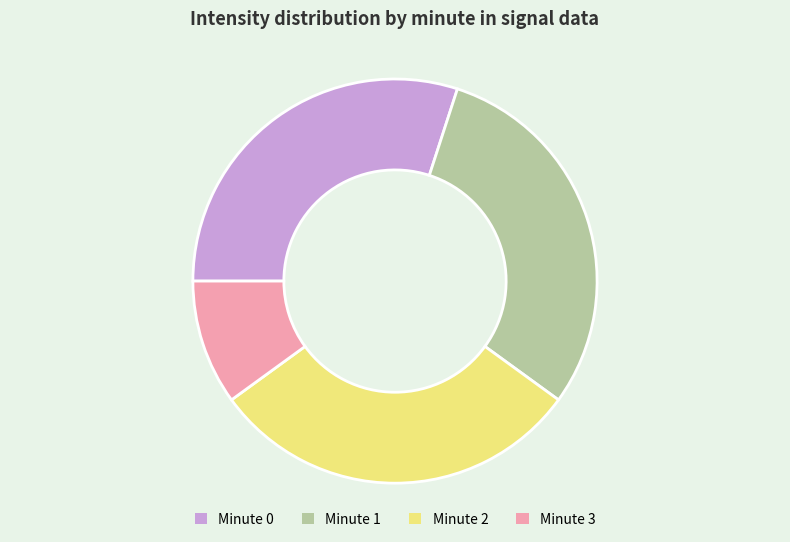

What is the ratio of the value at Minute 2 to the value at Minute 3?

3.0